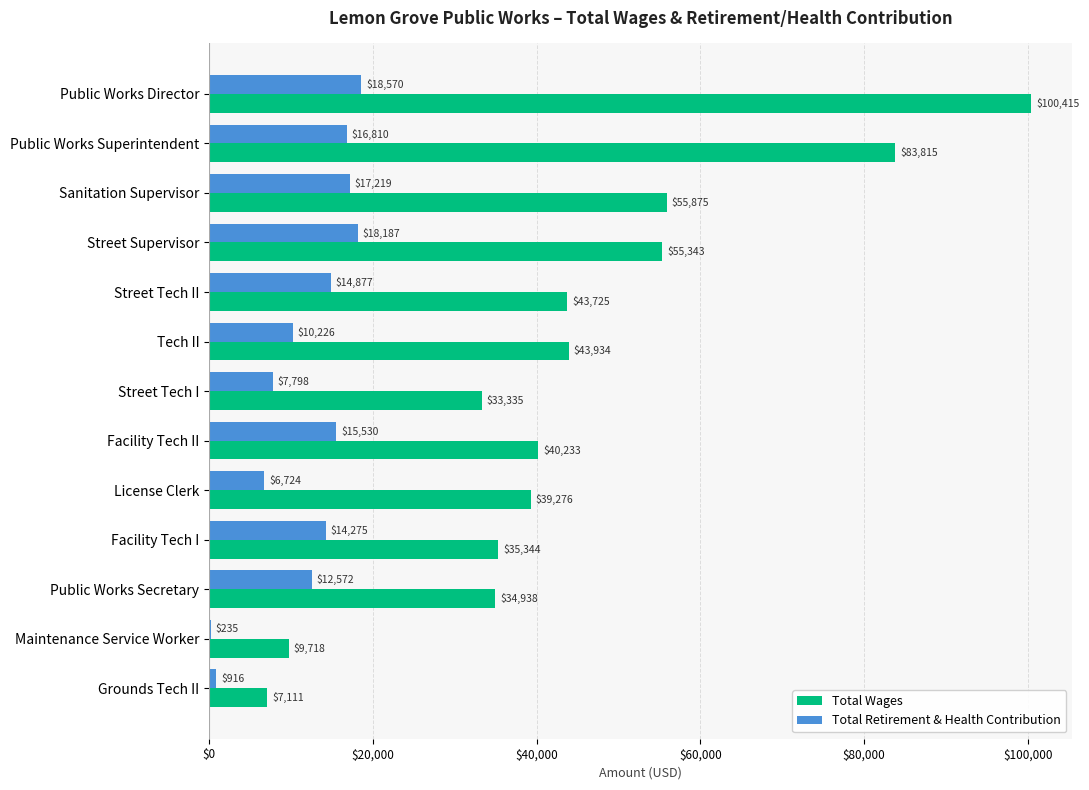

Which label corresponds to the largest value in the chart?

Public Works Director